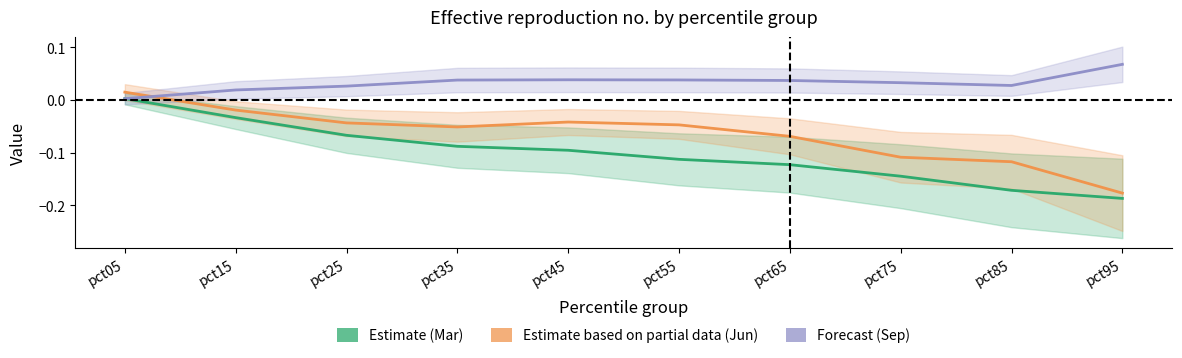

At how many categories does at least one series exceed 0?

10